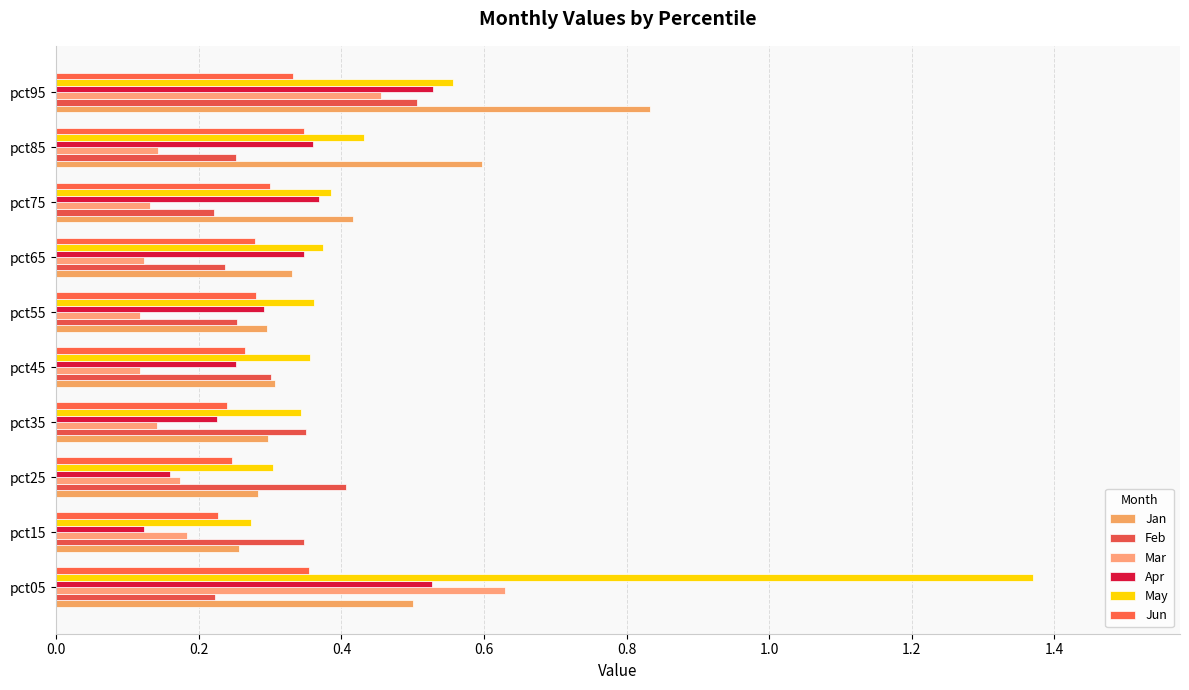

Count the number of data series in this chart.

6